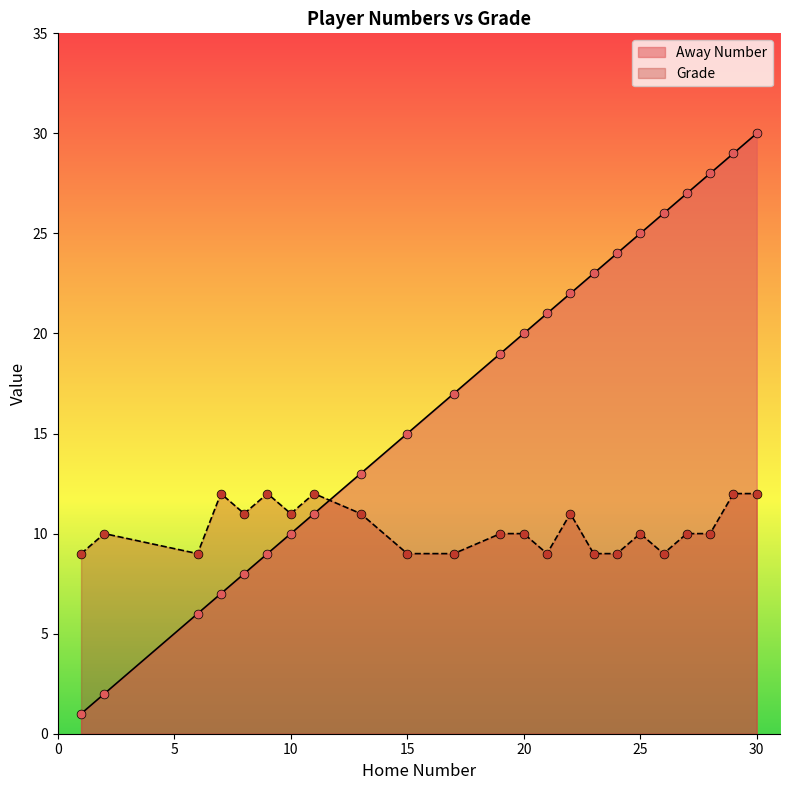

What is the total value across all series at 7?

19